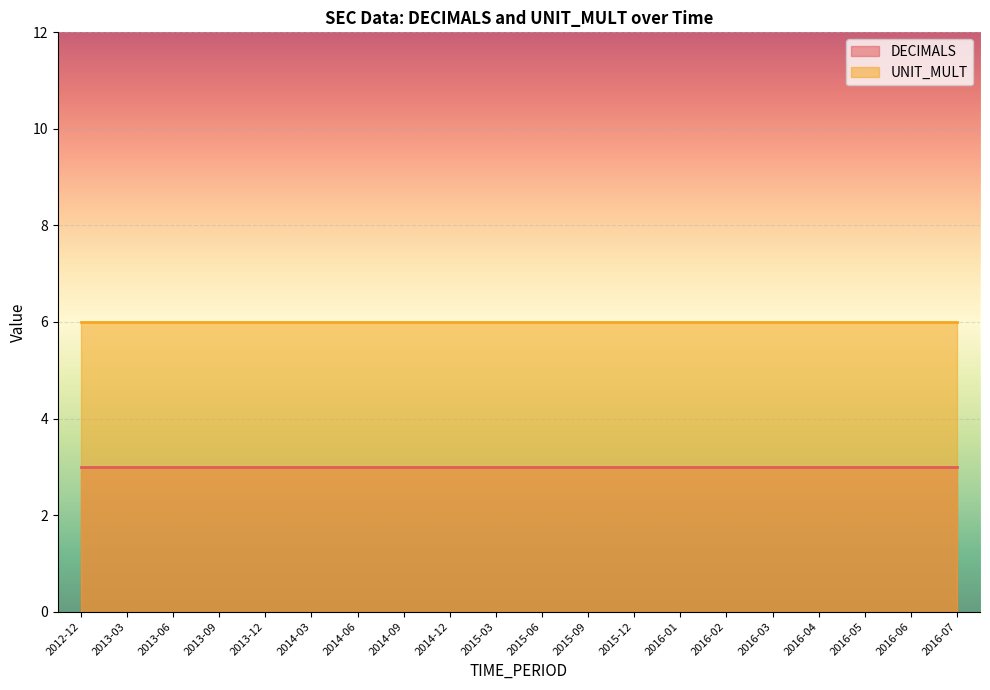

Reading left to right, what are all the values shown in this chart?

DECIMALS: 3	3	3	3	3	3	3	3	3	3	3	3	3	3	3	3	3	3	3	3
UNIT_MULT: 6	6	6	6	6	6	6	6	6	6	6	6	6	6	6	6	6	6	6	6